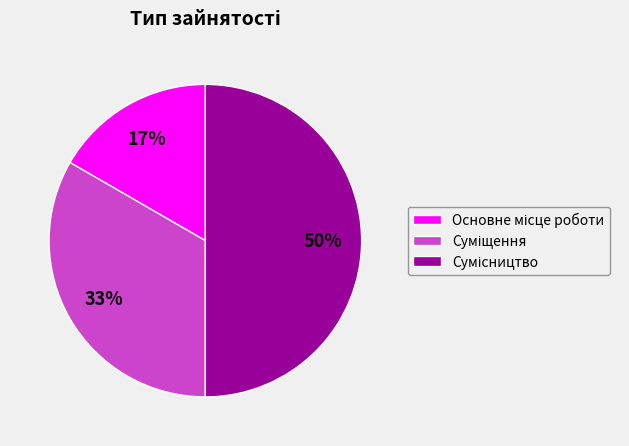

To the nearest percent, what is the difference between the largest and smallest slice percentages?

33%